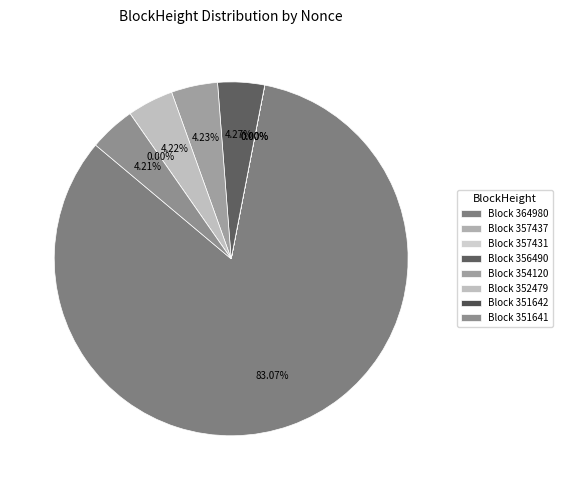

What portion of the pie excludes 356490?

95.7%